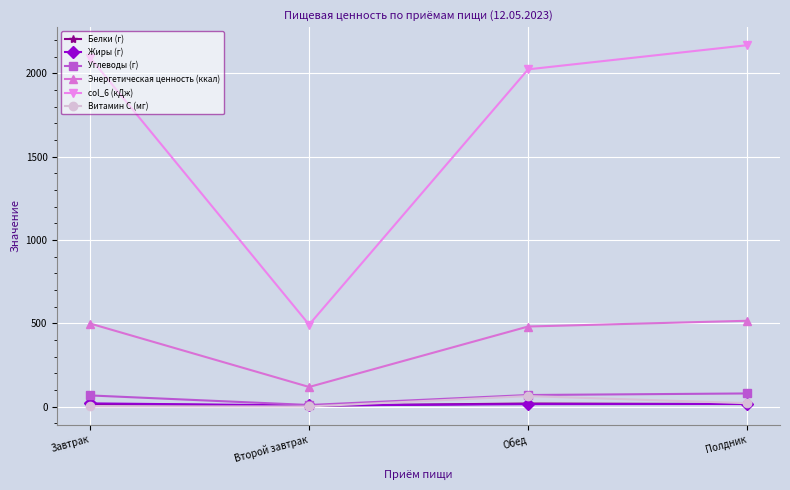

Read the Энергетическая ценность (ккал) value at Завтрак.

498.3